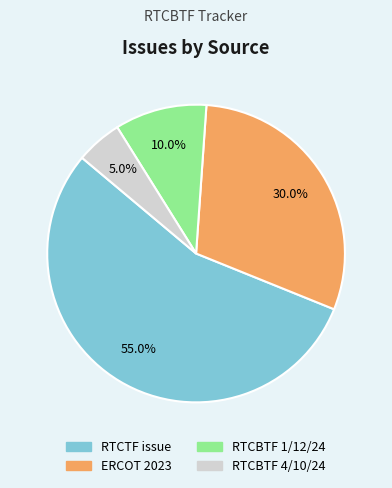

To the nearest percent, what is the combined percentage of RTCTF issue and RTCBTF 4/10/24?

60%